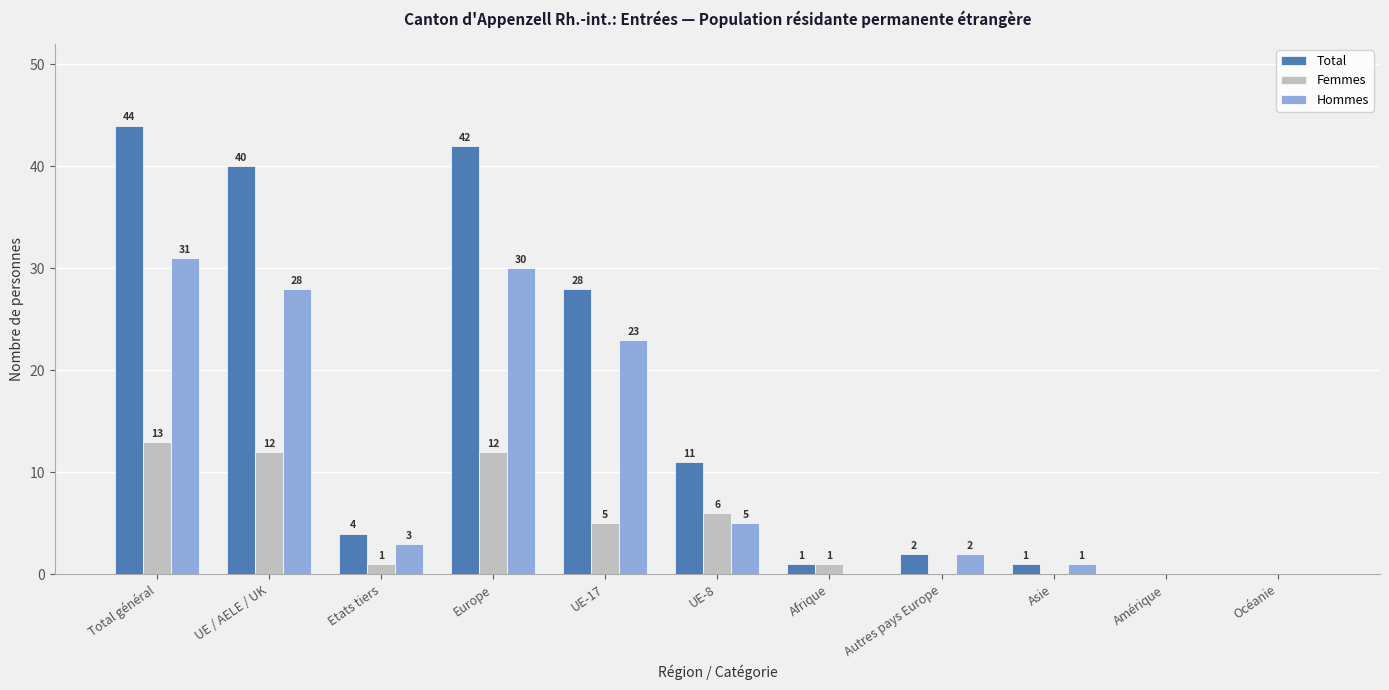

The Hommes series shows 30 at Europe. True or false?

True